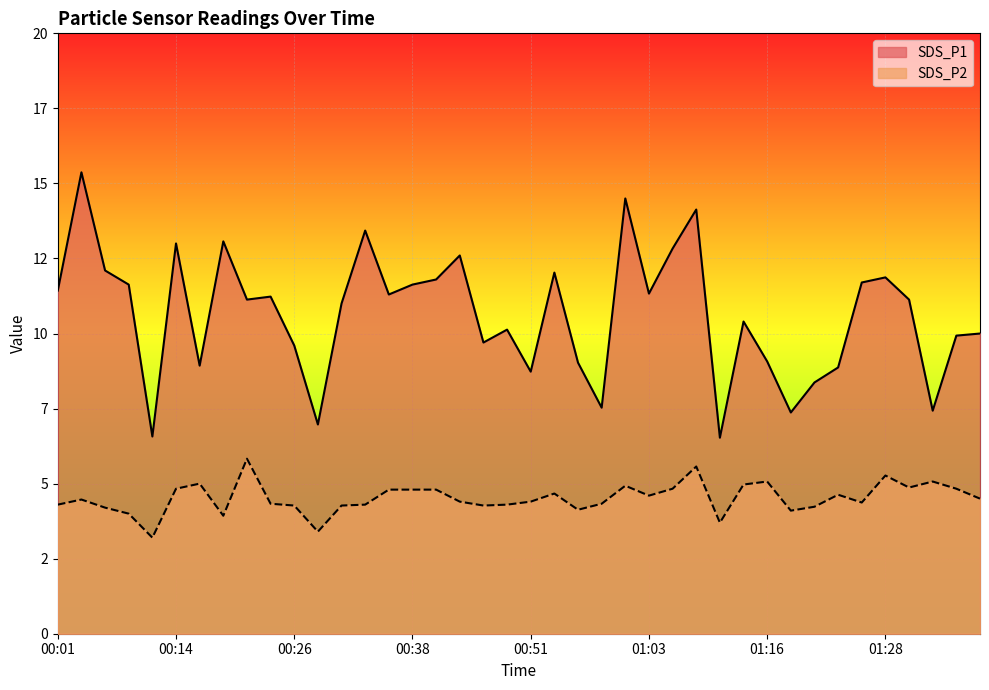

Which category has the highest value across all series?

00:04